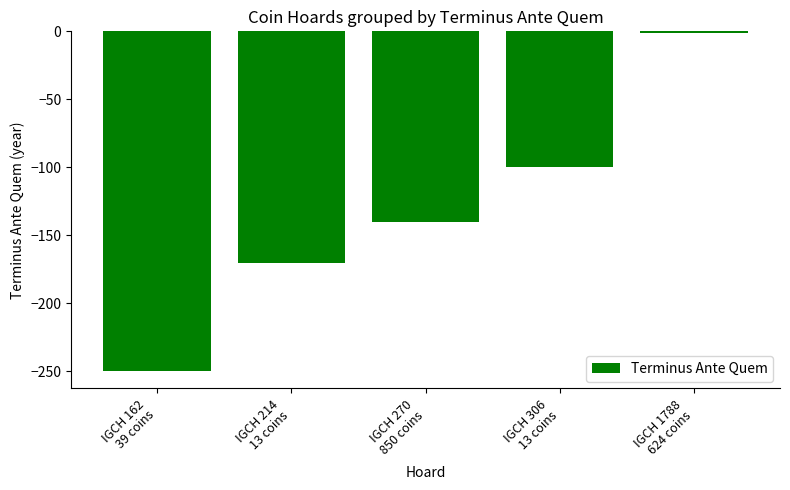

List the labels in order of value, largest first.

IGCH 1788
624 coins, IGCH 306
13 coins, IGCH 270
850 coins, IGCH 214
13 coins, IGCH 162
39 coins